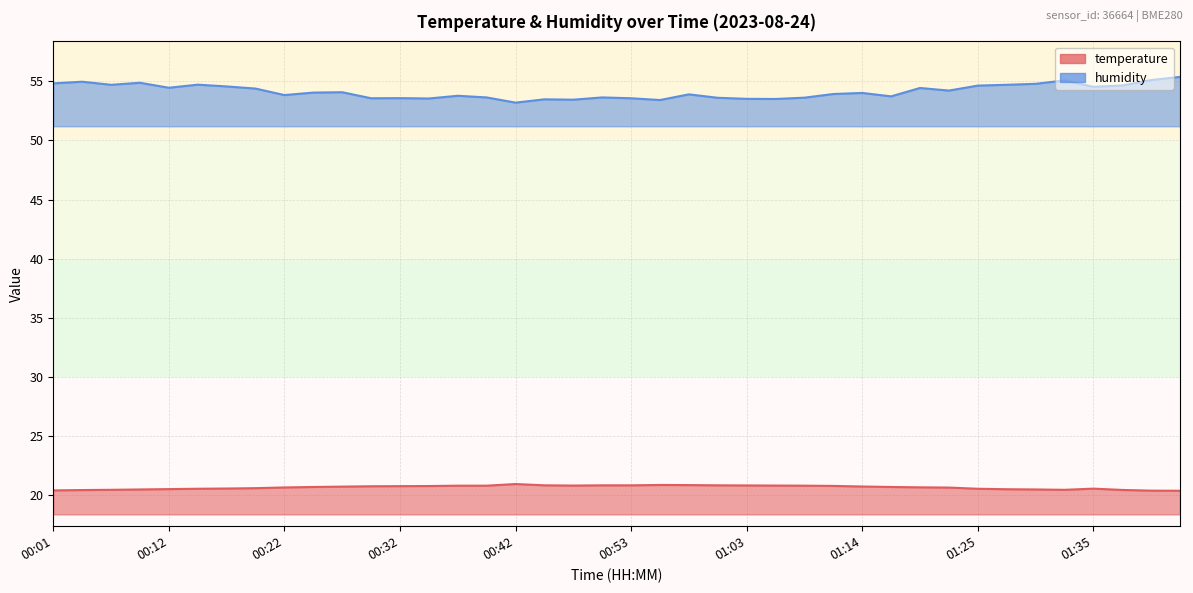

What is the difference between the maximum and minimum values in the humidity series?

2.2